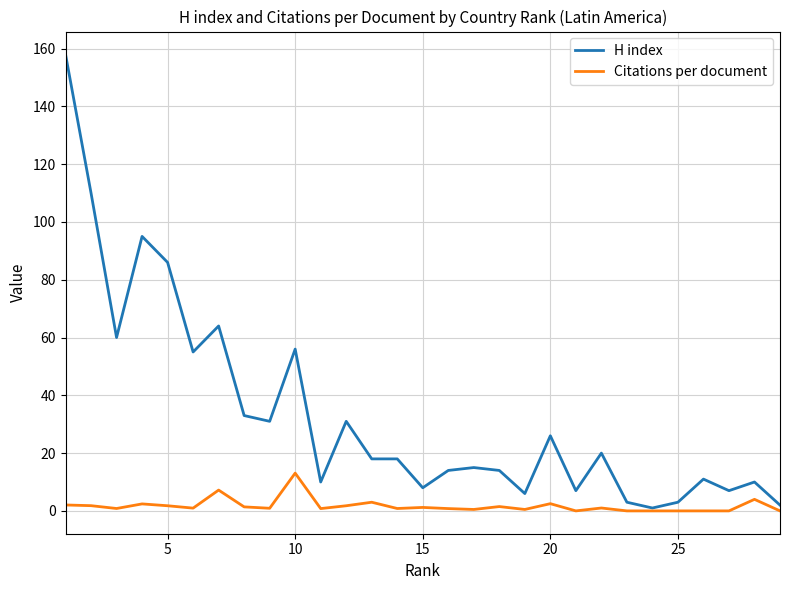

List the series in order of their overall mean, lowest first.

Citations per document, H index